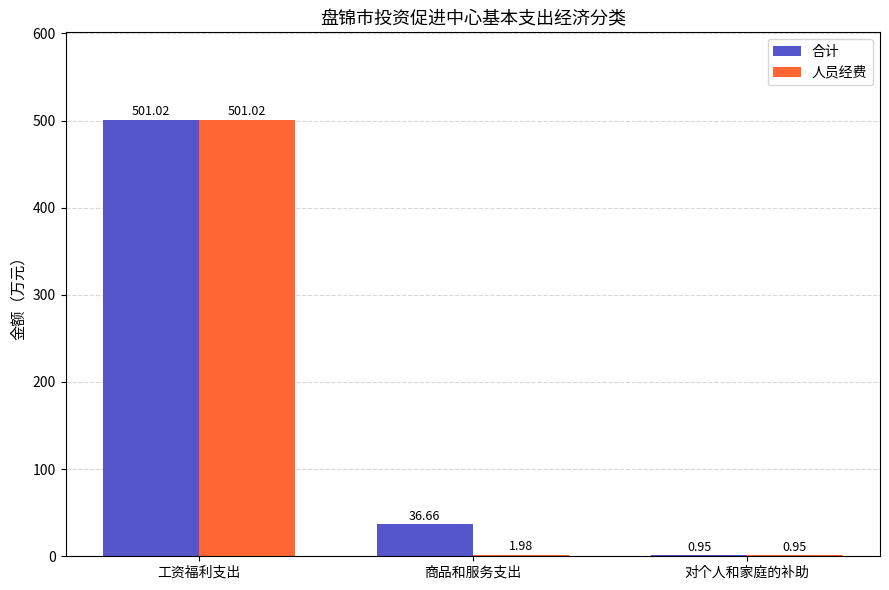

At which label does 合计 reach its peak?

工资福利支出